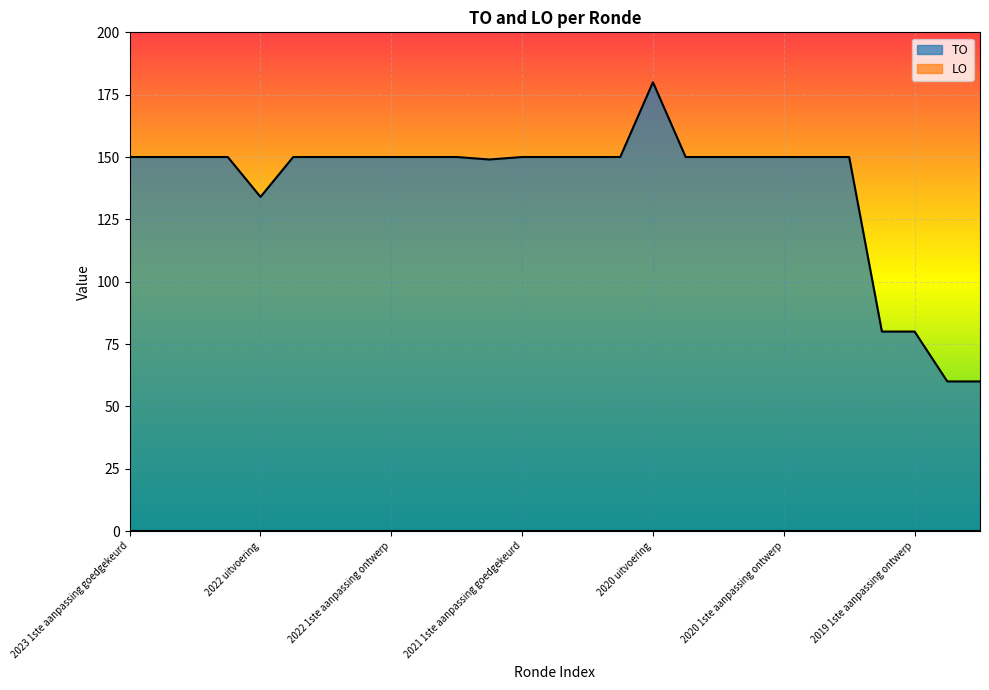

How many lines are shown in the chart?

2